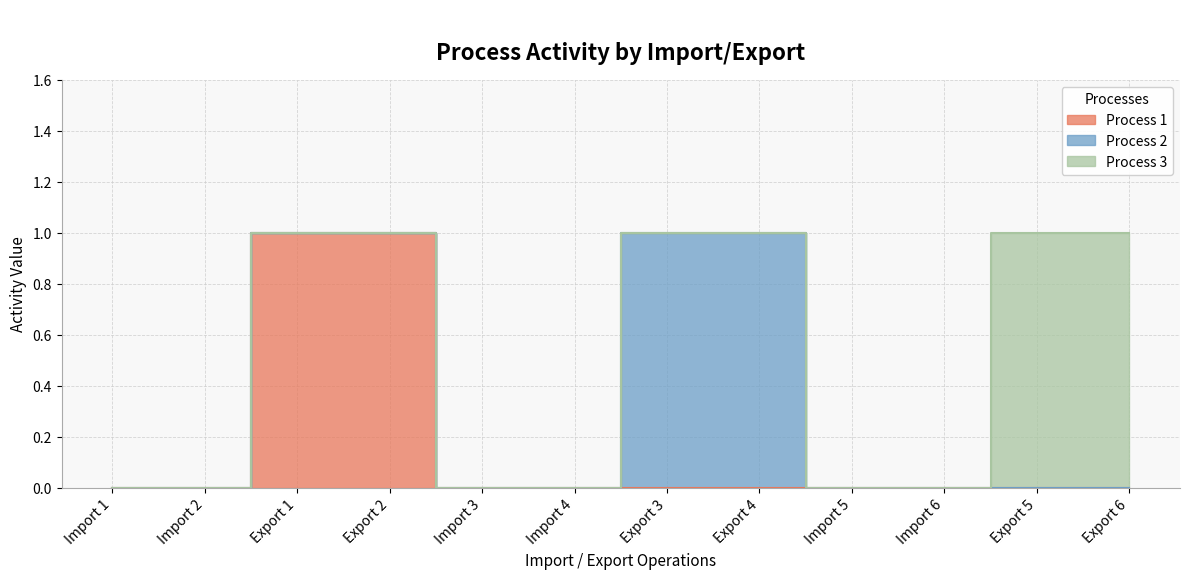

How many values in the Process 2 series exceed 0?

2